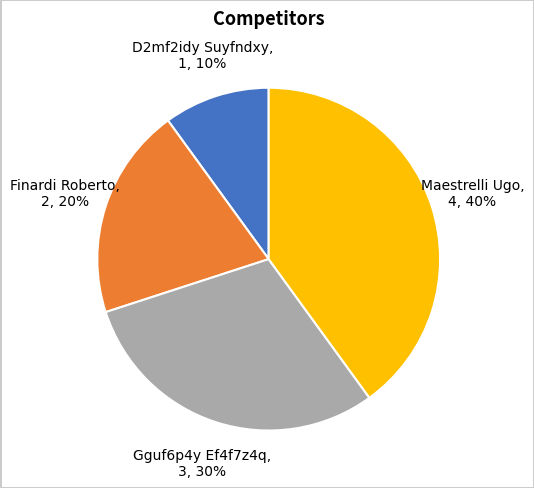

Which has a higher value, Gguf6p4y Ef4f7z4q or Finardi Roberto?

Gguf6p4y Ef4f7z4q